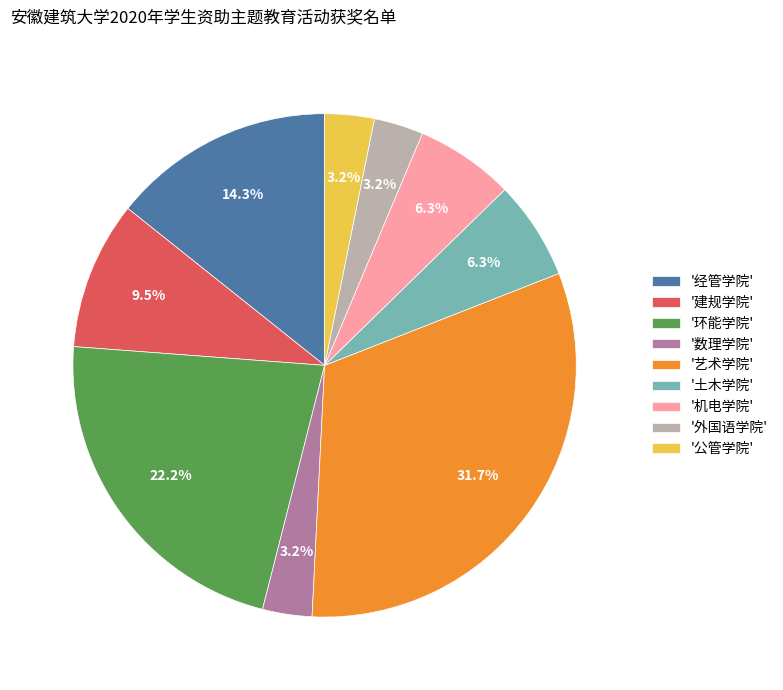

To the nearest percent, what is the average slice percentage?

11%